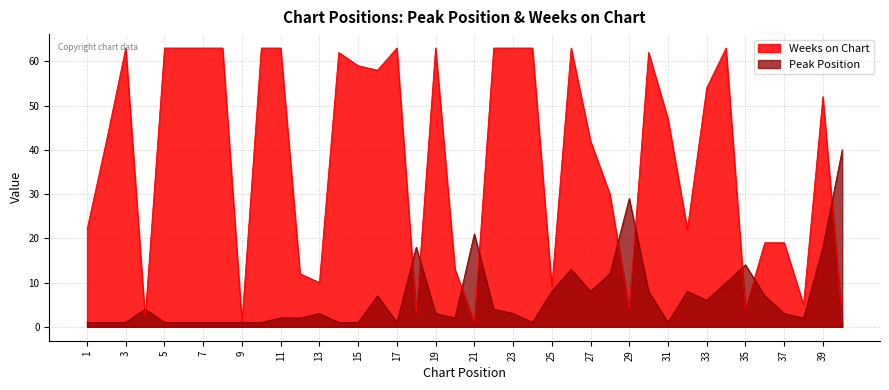

Which category has the highest value across all series?

3